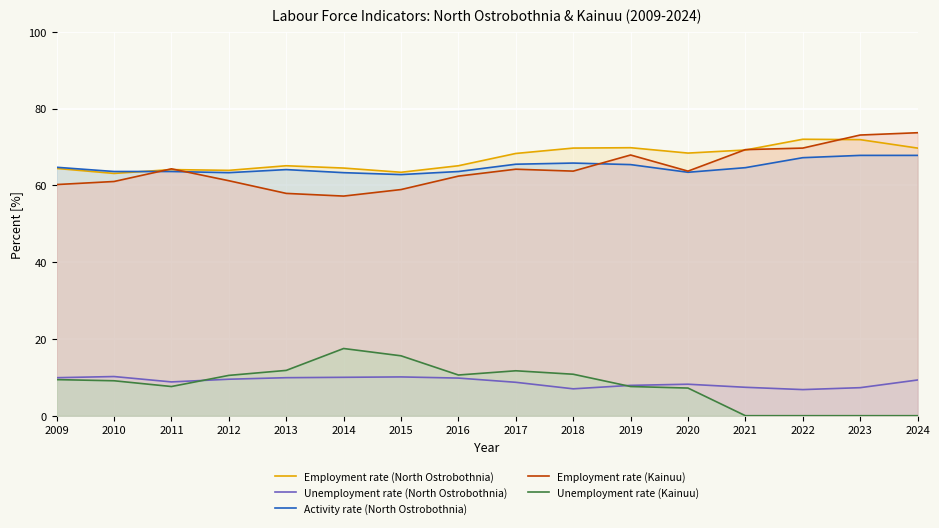

What is the spread (max minus min) of values at 2011?

56.7